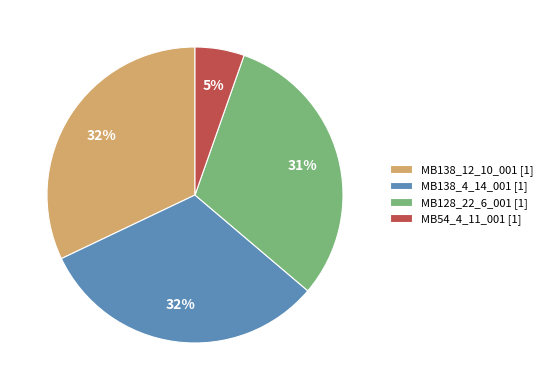

To the nearest percent, what percentage of the pie is MB128_22_6_001 [1]?

31%